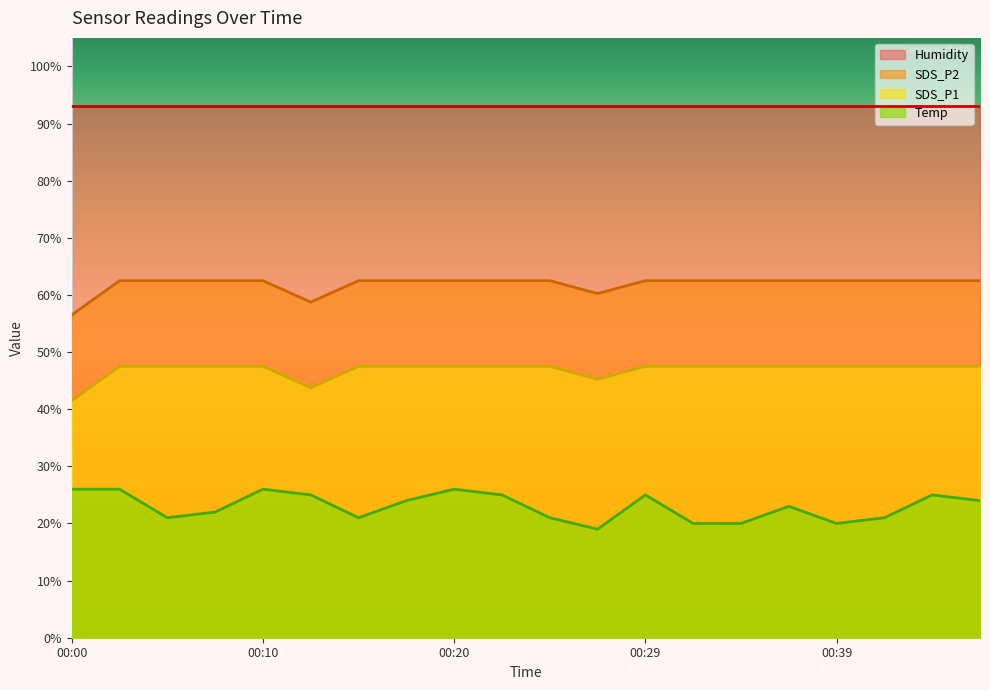

What is the minimum value for SDS_P2?

56.5